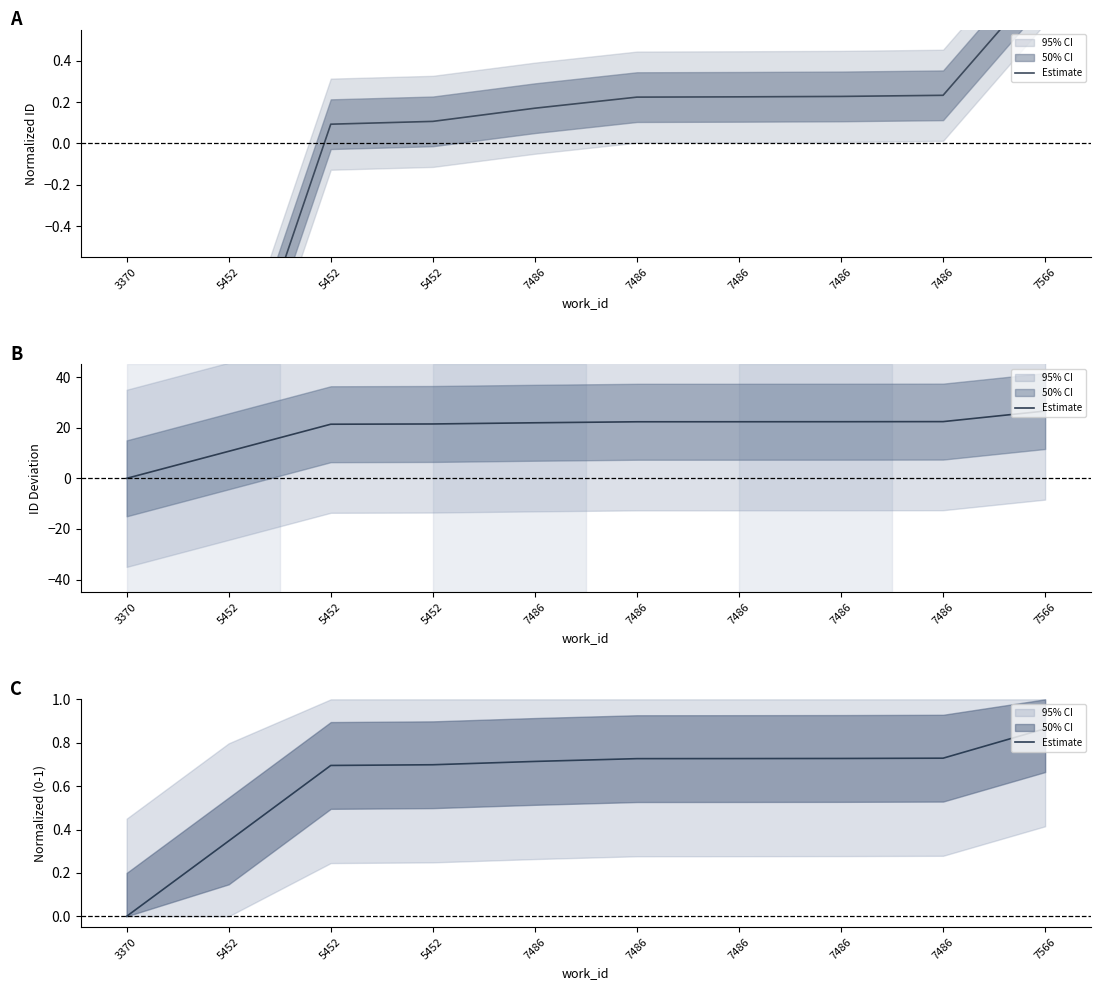

At which category does the chart reach its minimum across all series?

3370